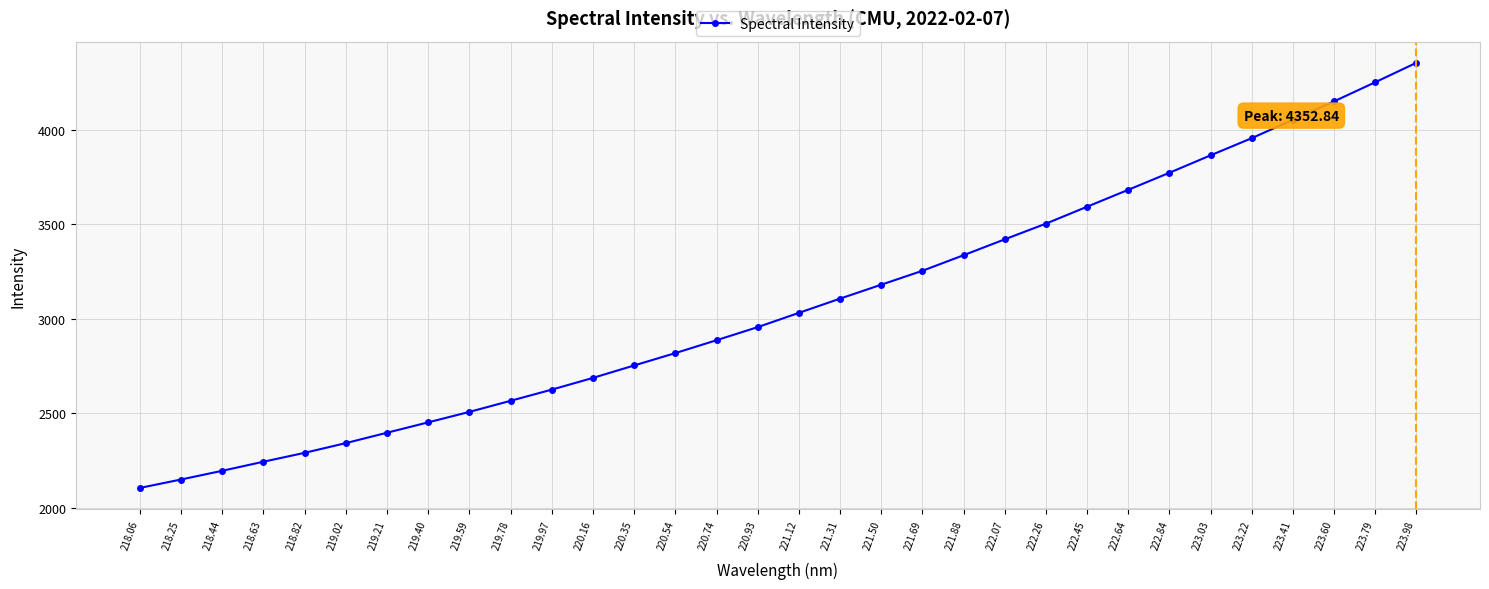

What is the ratio of the value at 218.06 to the value at 223.79?

0.5